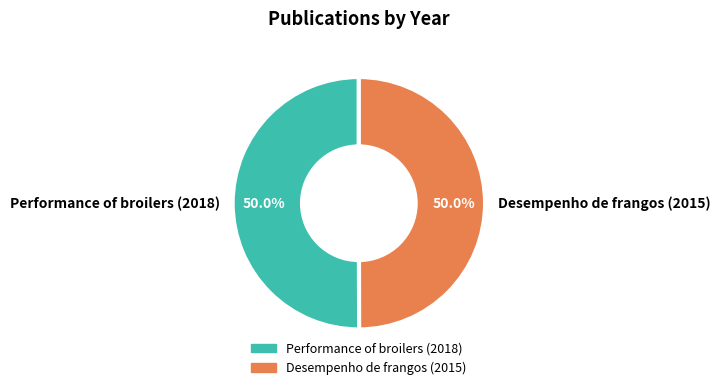

What is the ratio of the value at Performance of broilers (2018) to the value at Desempenho de frangos (2015)?

1.0